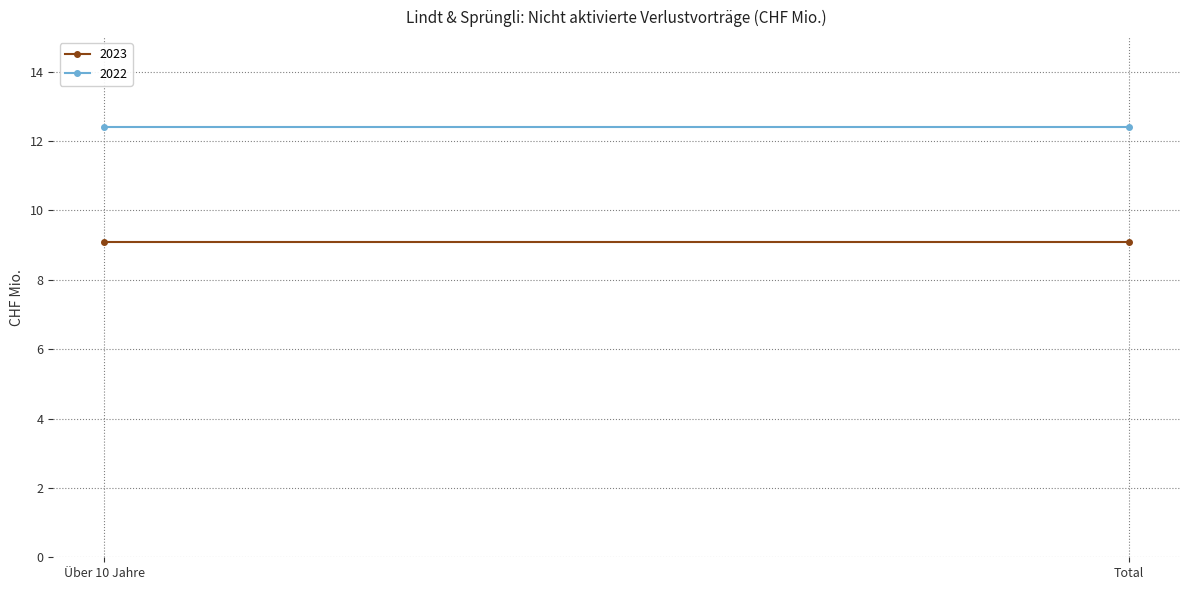

Reading right to left, extract all data points from this chart.

2023: 9.1	9.1
2022: 12.4	12.4